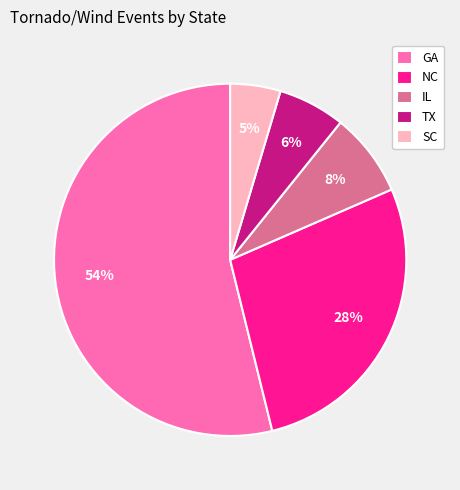

Does TX represent more than half of the total?

No